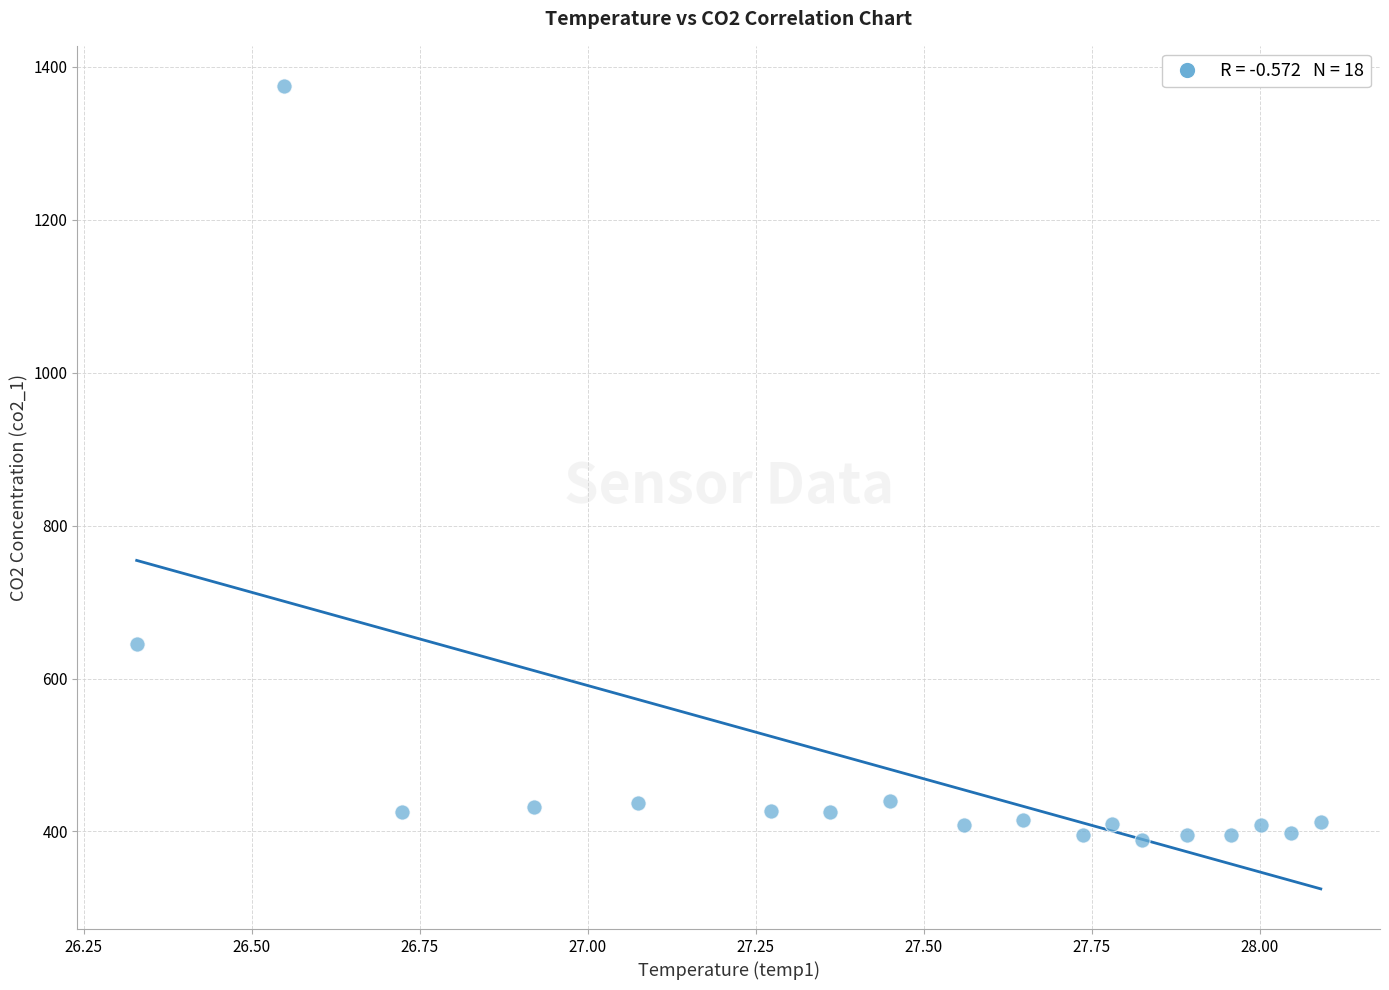

What Y value in the scatter plot is closest to 881?

644.7